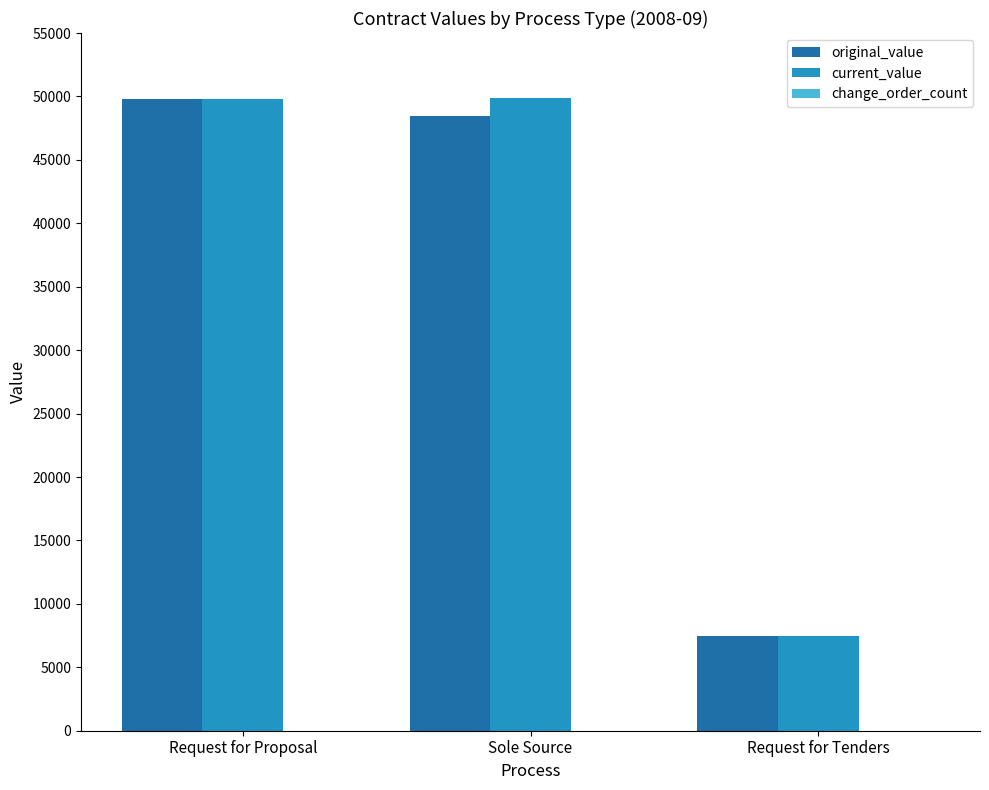

Read the original_value value at Request for Tenders.

7500.0